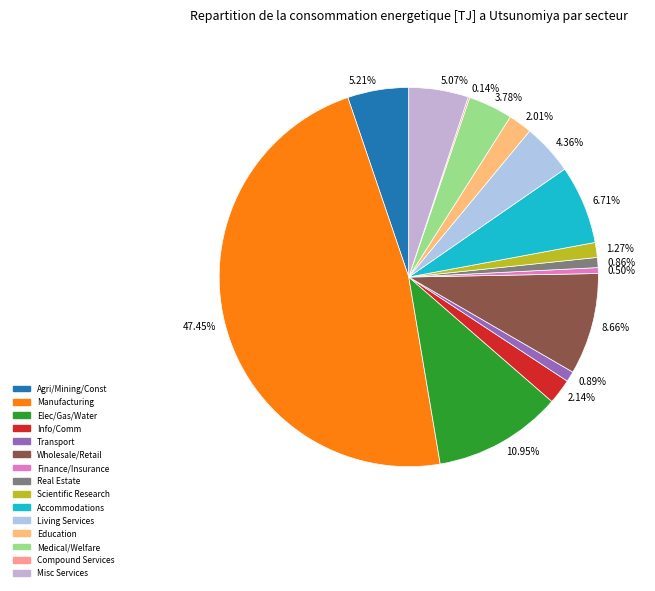

To the nearest percent, what is the average slice percentage?

7%